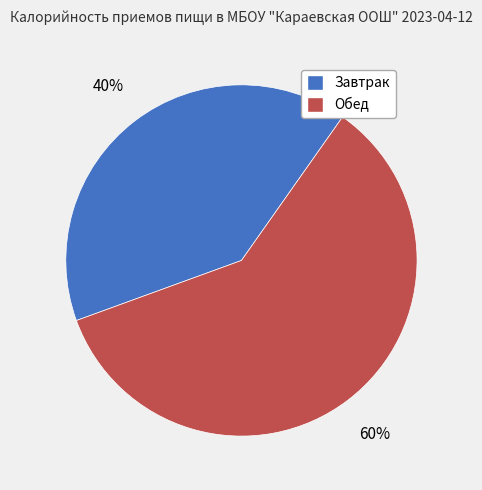

What percentage is the Завтрак slice, to the nearest percent?

40%